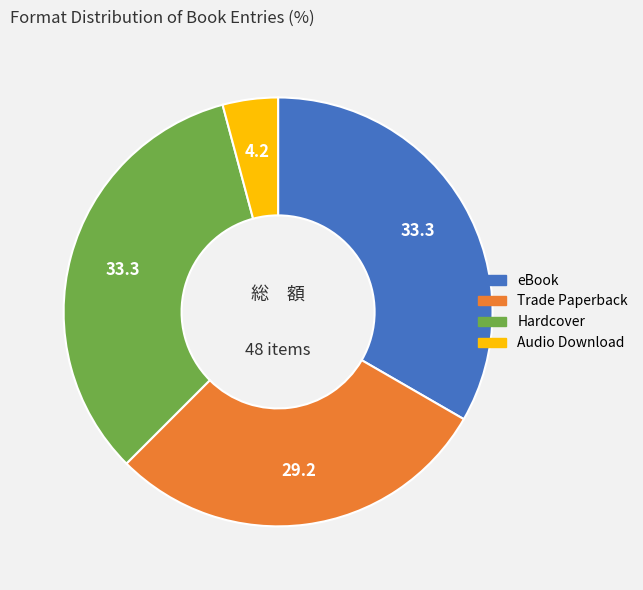

Do eBook and Audio Download together represent more than half of the pie?

No